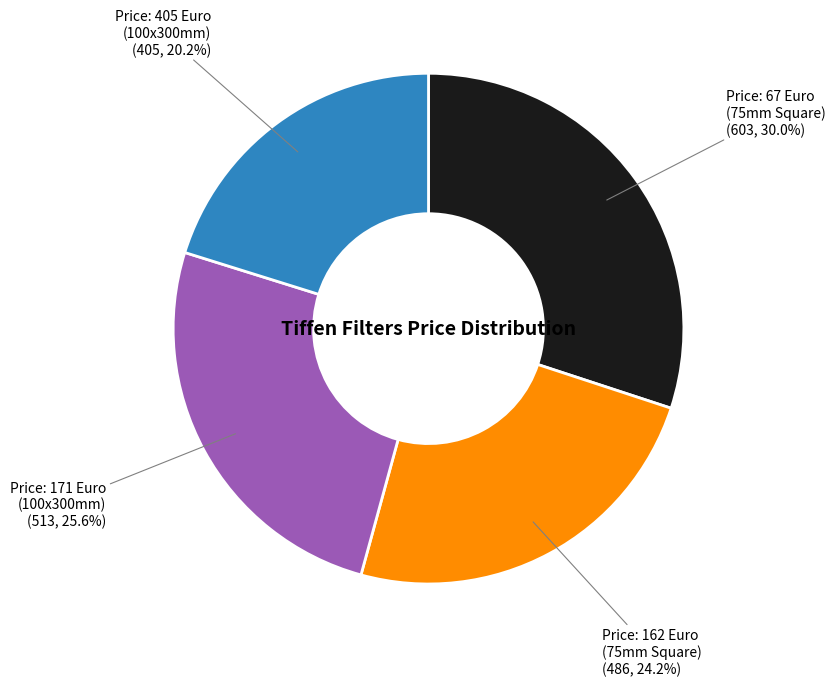

Do Price: 162 Euro (75mm Square) and Price: 405 Euro (100x300mm) together represent more than half of the pie?

No